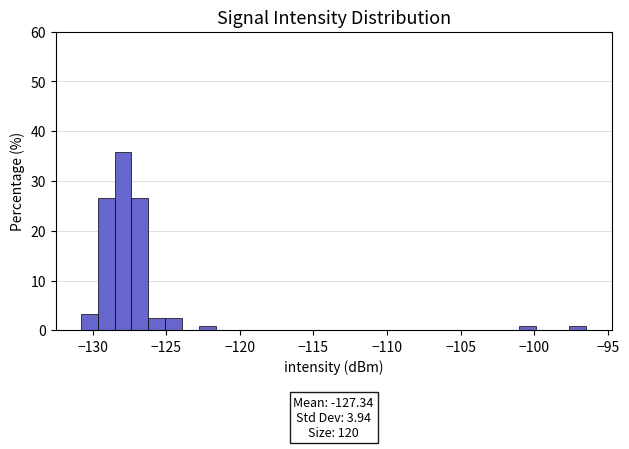

Read against the x-axis, roughly where is the centre of the tallest bar?

-128.0